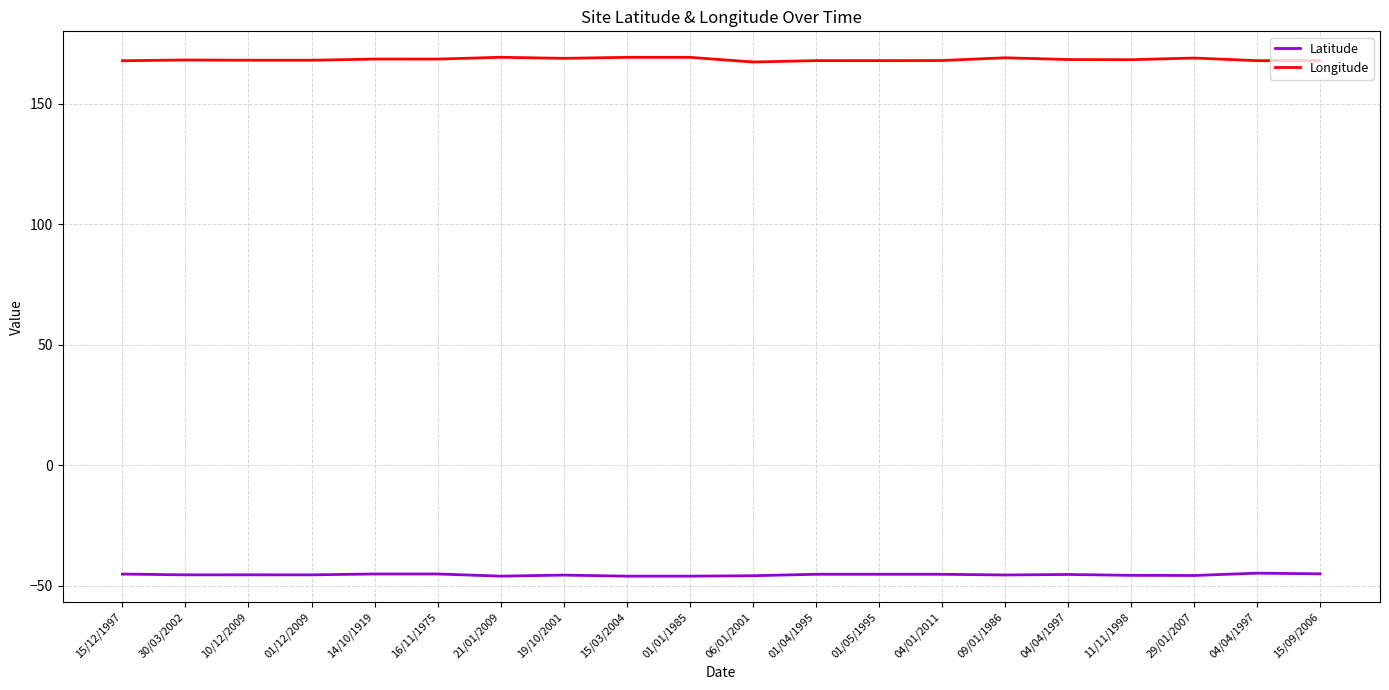

Read the Latitude value at 16/11/1975.

-45.0